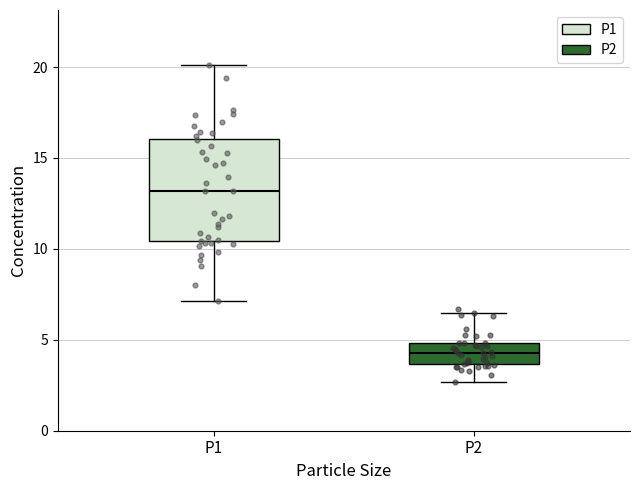

Reading left to right, read every box against the y-axis: the position of its median line, the range the box covers, and the ends of its whiskers. The values are not printed on the chart, so give them approximately, as read against the axis.

P1: median 13.0, box 10.5 to 16.0, whiskers 7.0 to 20.0
P2: median 4.5, box 3.5 to 5.0, whiskers 2.5 to 6.5